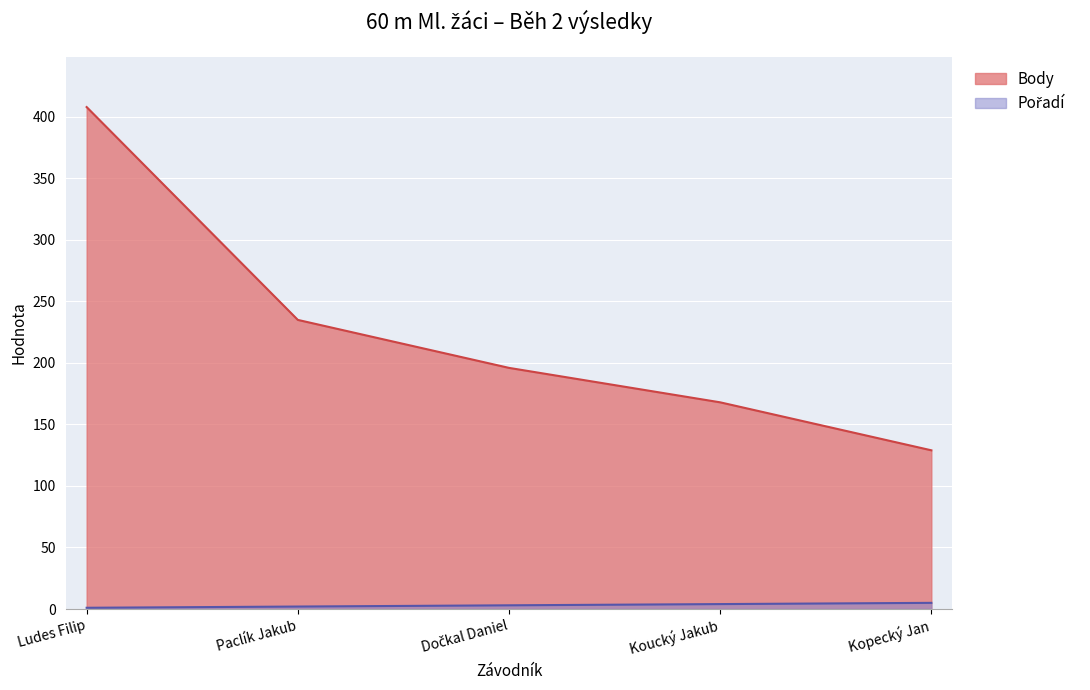

Reading left to right, list all the values displayed in this chart.

Pořadí: Ludes Filip=1	Paclík Jakub=2	Dočkal Daniel=3	Koucký Jakub=4	Kopecký Jan=5
Body: Ludes Filip=408	Paclík Jakub=235	Dočkal Daniel=196	Koucký Jakub=168	Kopecký Jan=129